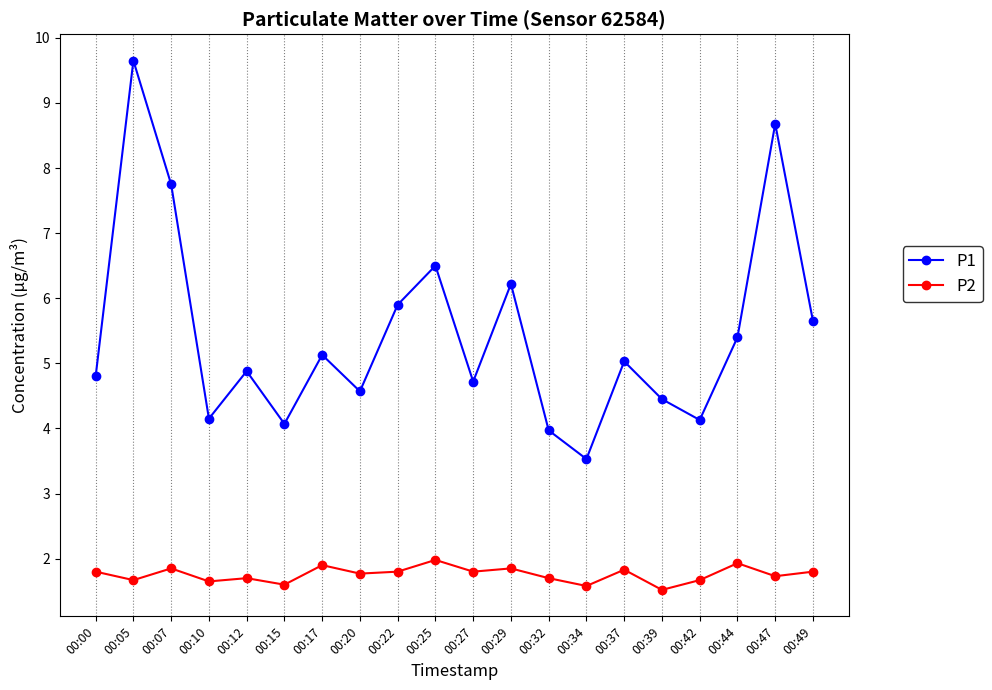

Which series has the largest range (max minus min)?

P1